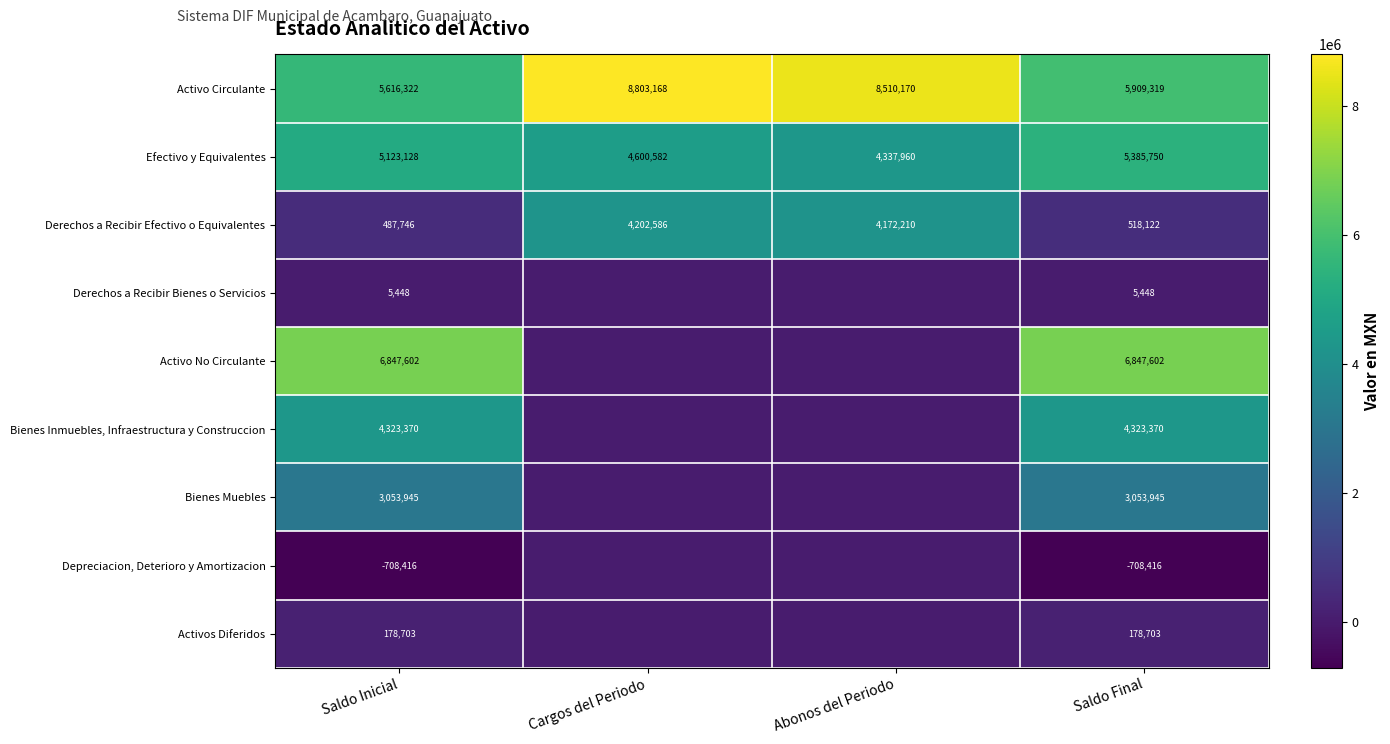

What is the difference between the highest and lowest values at Cargos del Periodo?

8803167.5